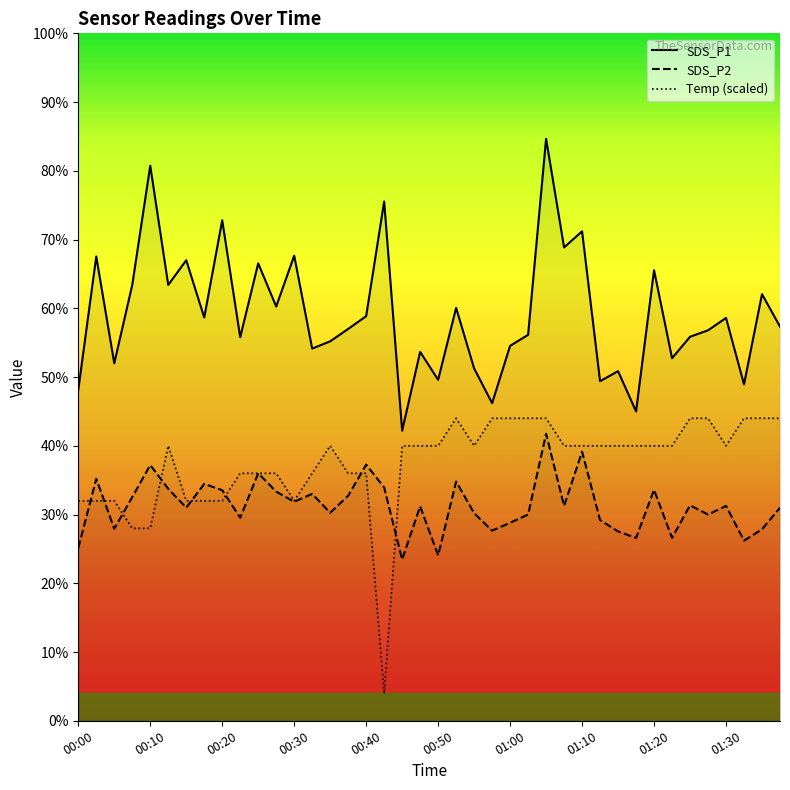

Does the chart display data point markers on the line(s)?

No